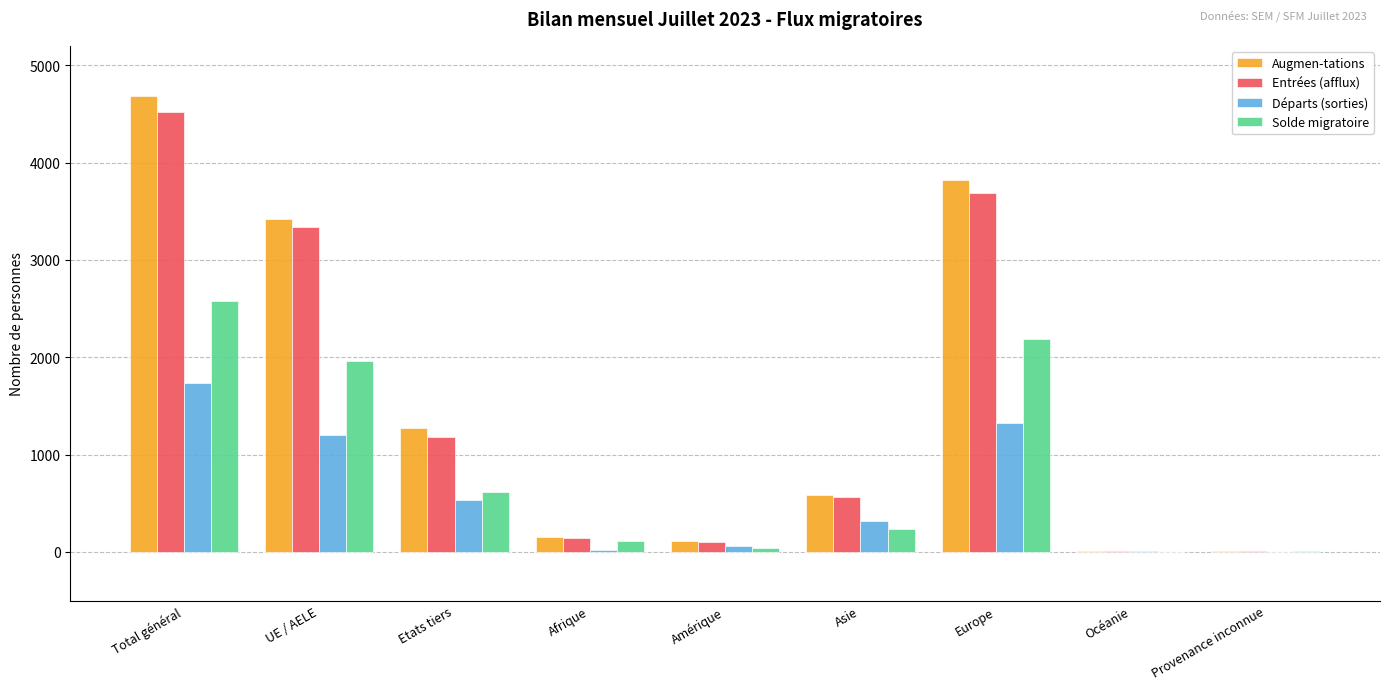

What are all the series names shown in the legend?

Augmen-tations, Entrées (afflux), Départs (sorties), Solde migratoire